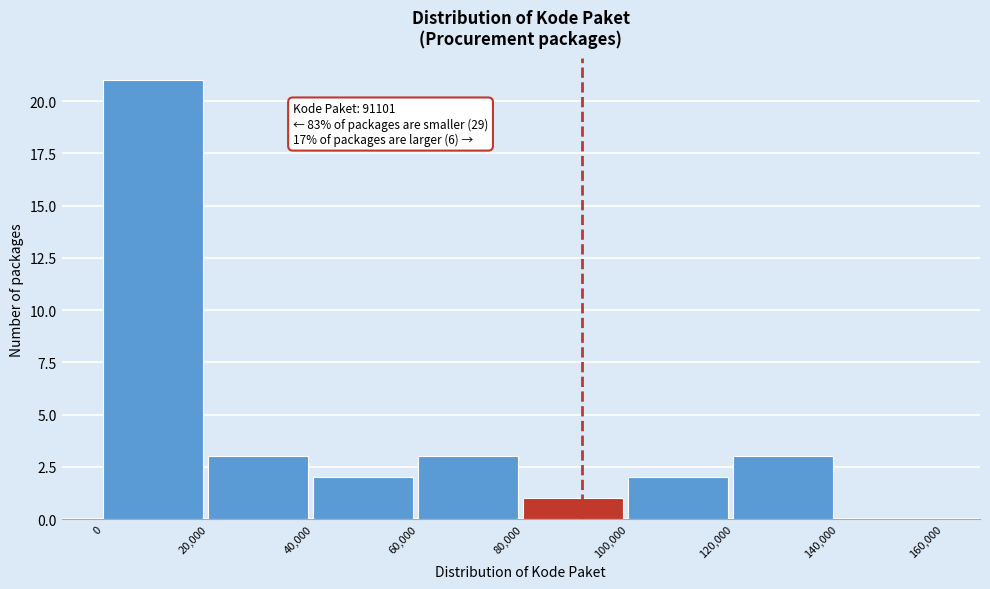

Which range on the x-axis has the tallest bar?

0 to 20,000